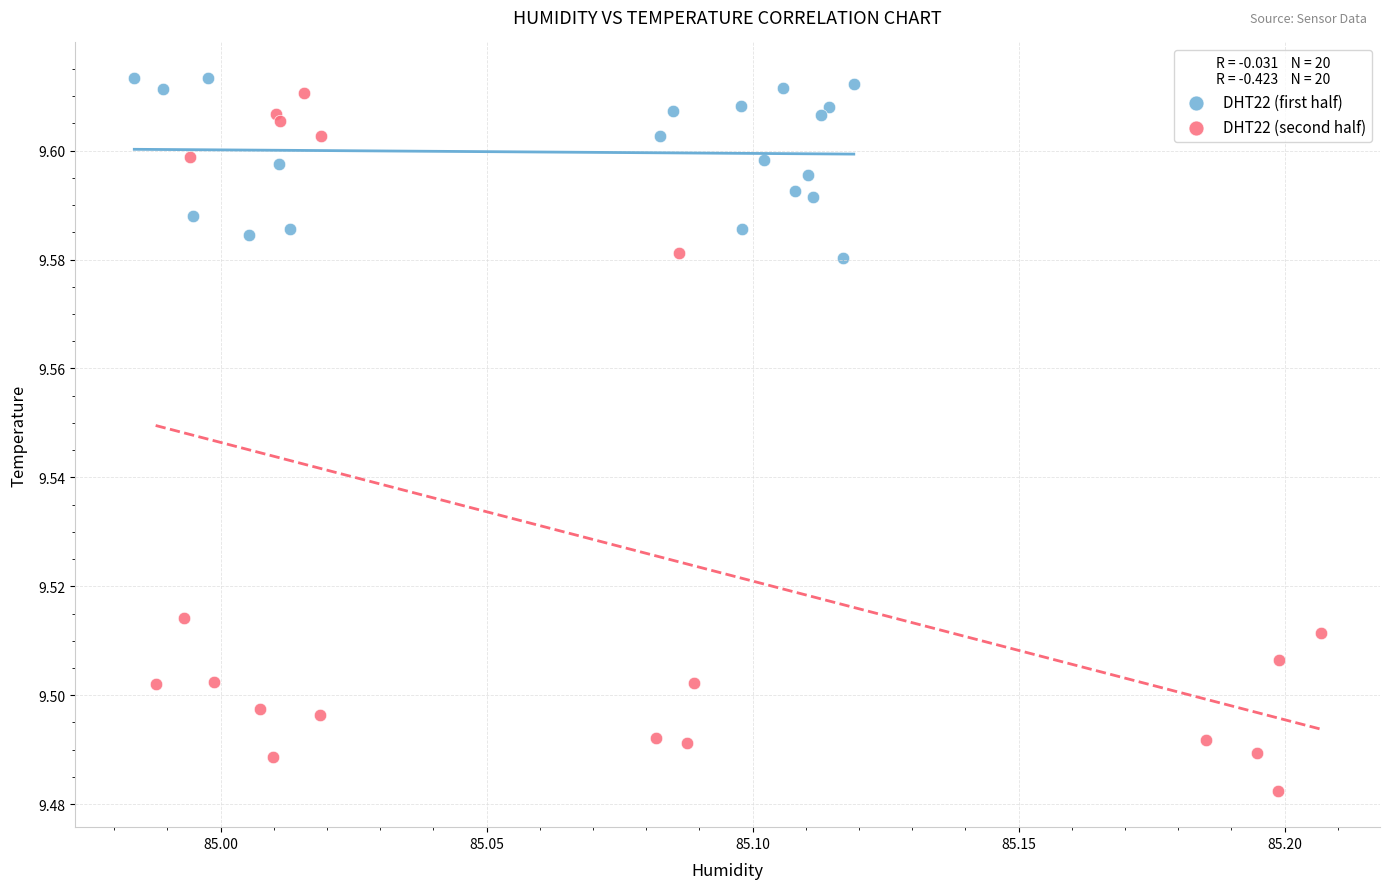

Which series has the widest spread of Y values?

DHT22 (second half)